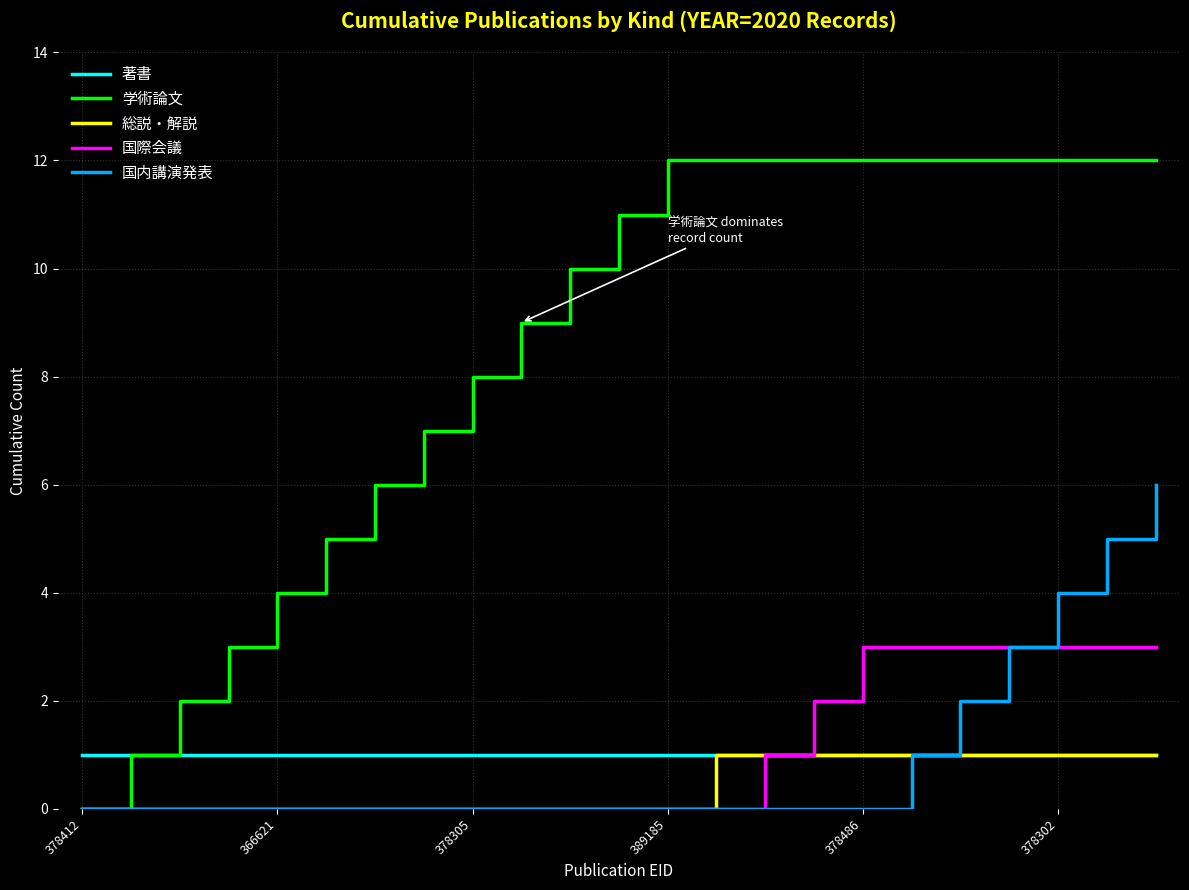

What is the highest value of the 国際会議 series?

3